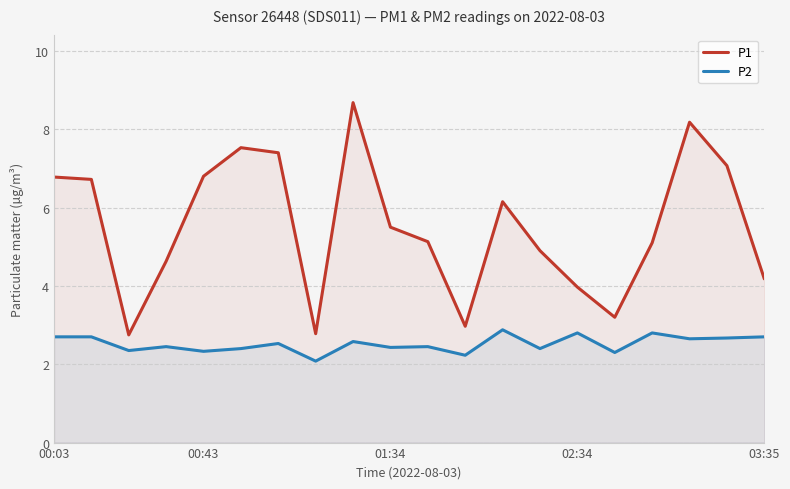

What are all the series names shown in the legend?

P1, P2